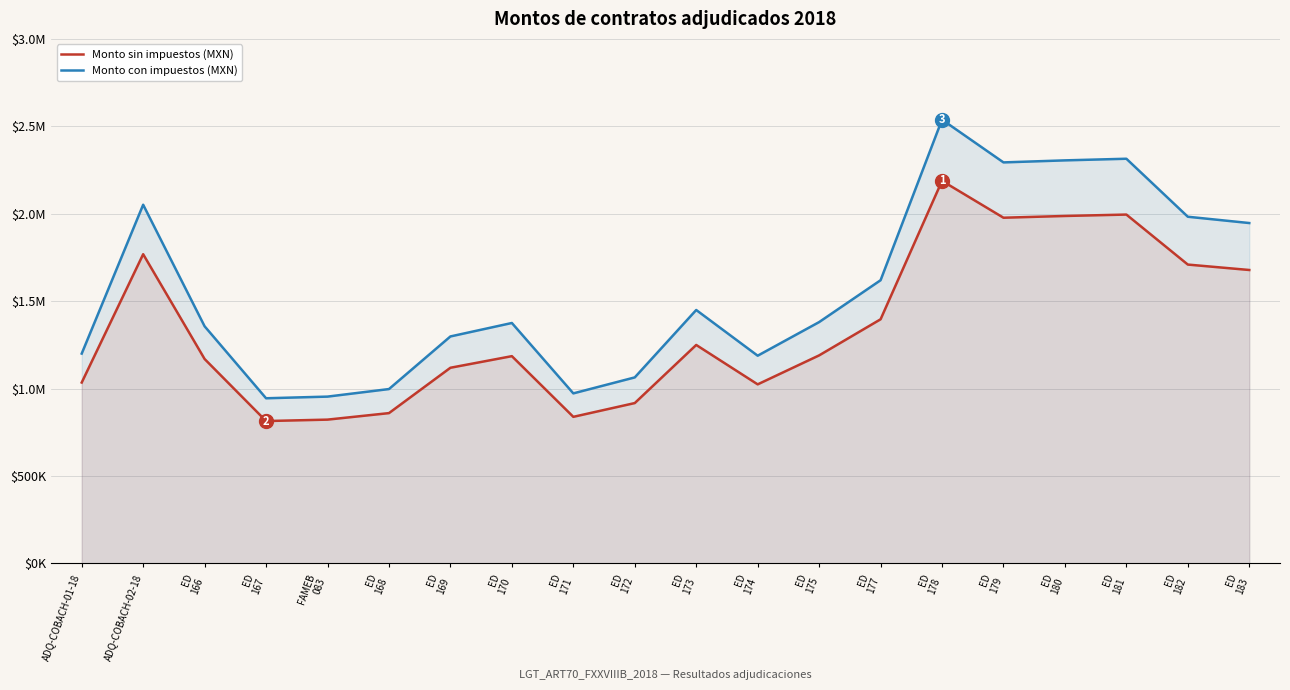

True or false: Monto con impuestos (MXN) and Monto sin impuestos (MXN) cross at least once.

False